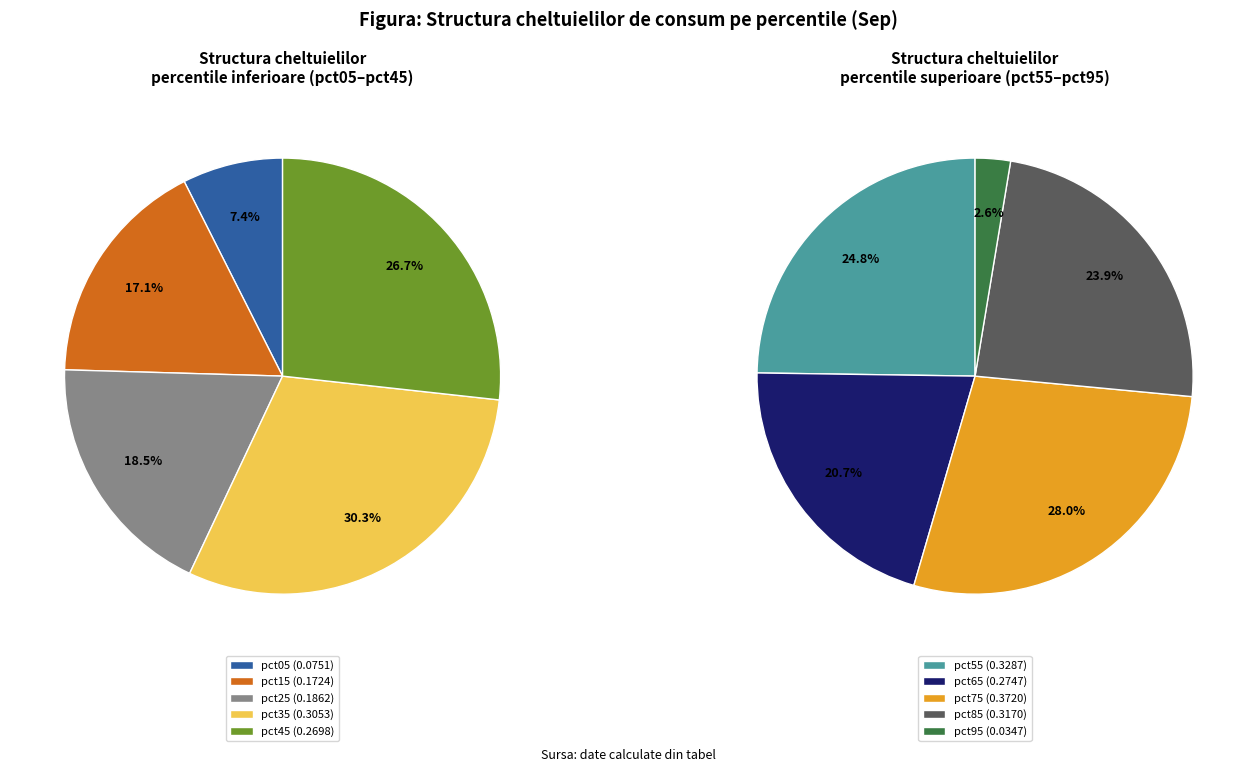

Combined, do values_sep and 9 account for over 50%?

No